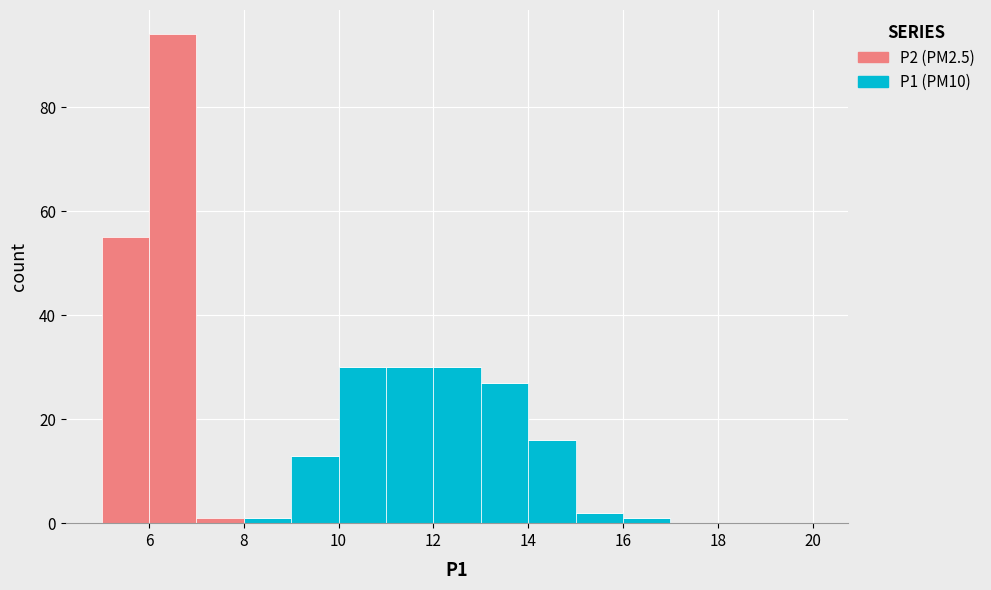

Which range on the x-axis has the tallest stacked bar (by total height)?

6 to 7